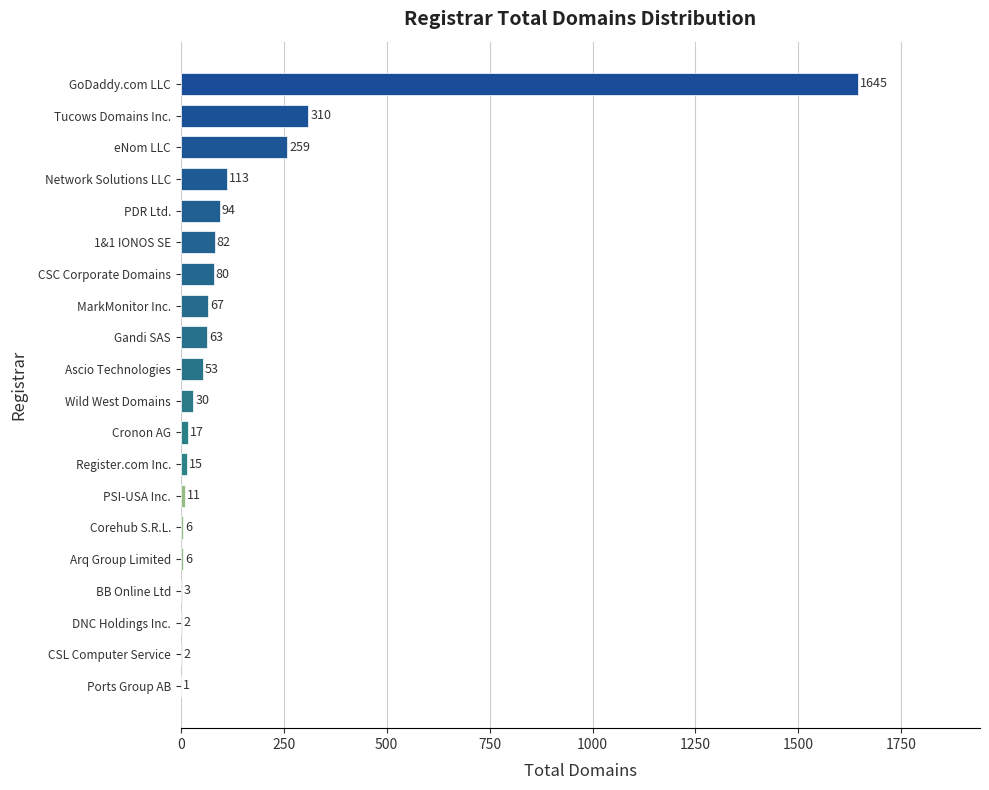

Which label corresponds to the largest value in the chart?

GoDaddy.com LLC